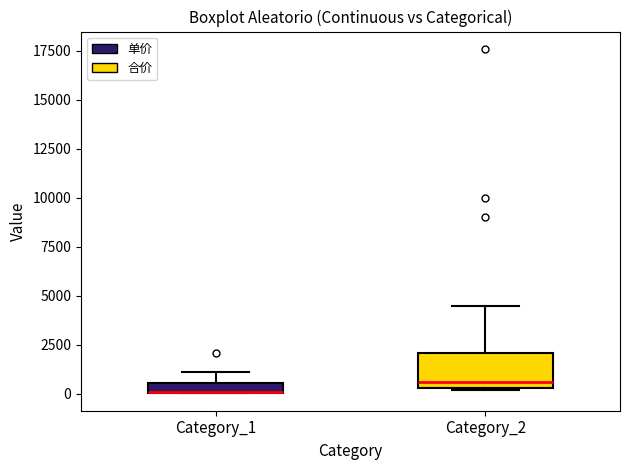

Where does the upper whisker of the box for Category_2 end on the y-axis? The values are not printed on the chart, so give them approximately, as read against the axis.

4500